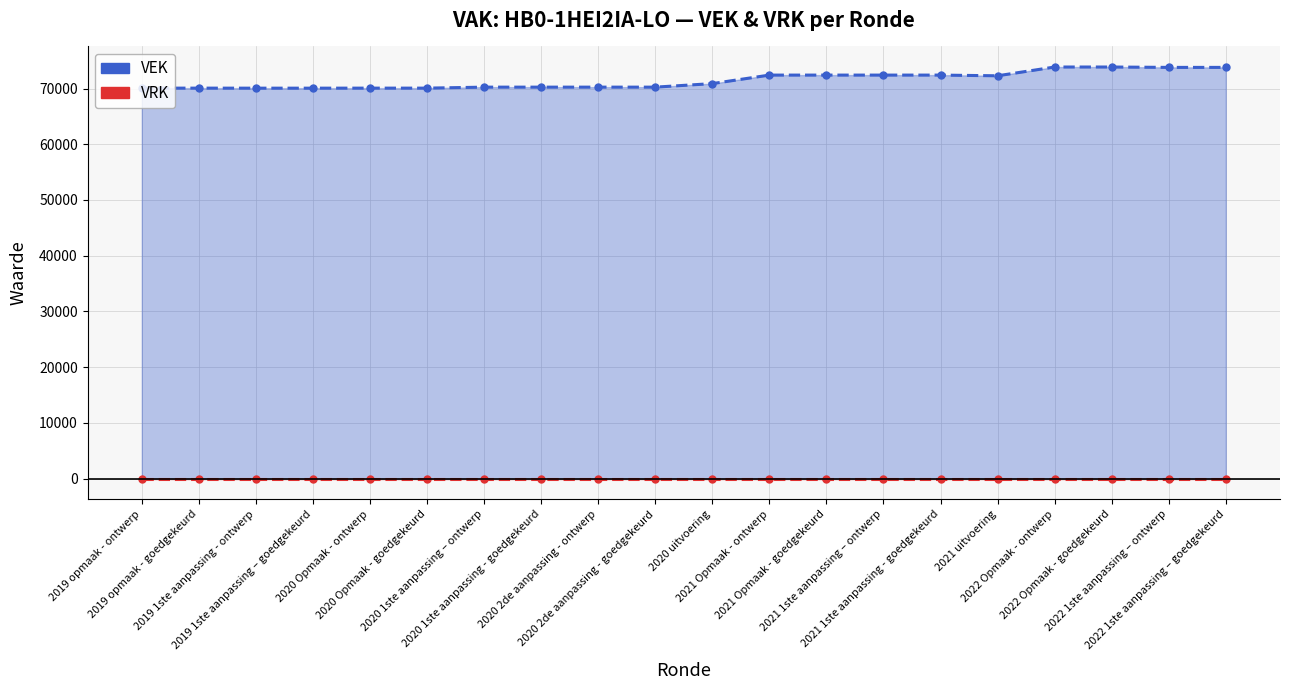

List the series in order of their peak value, highest first.

VEK, VRK